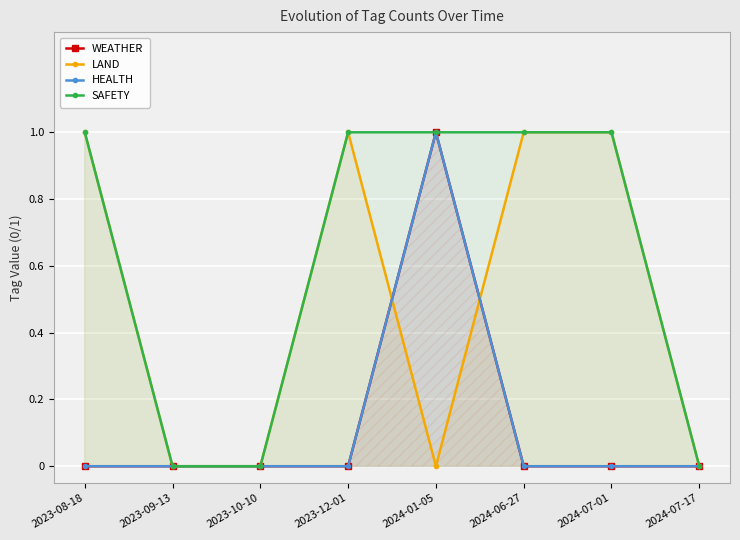

Which series changed the most between 2023-09-13 and 2024-07-01?

LAND